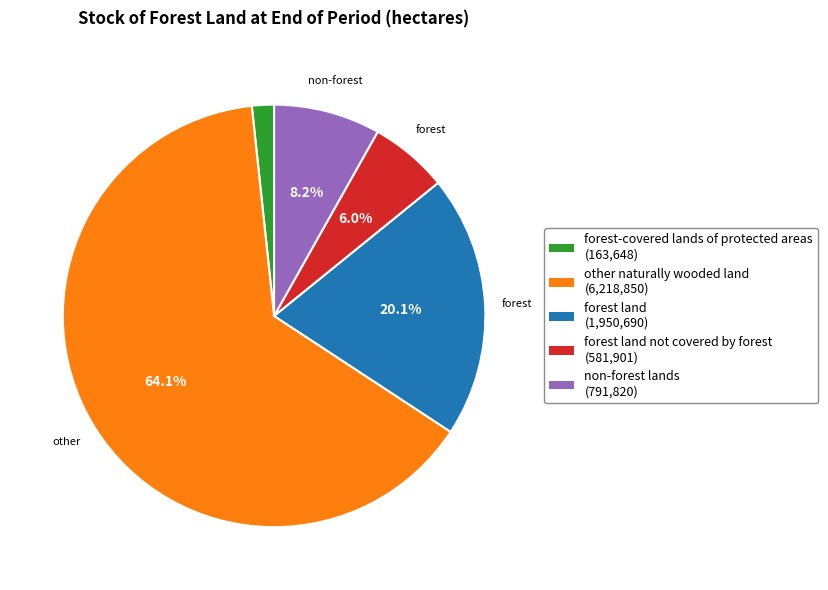

Is there any slice that represents more than half of the pie?

Yes